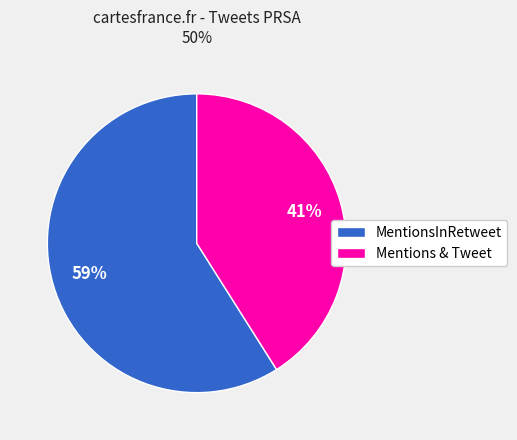

To the nearest percent, what is the difference between the MentionsInRetweet and Mentions & Tweet slice percentages?

18%